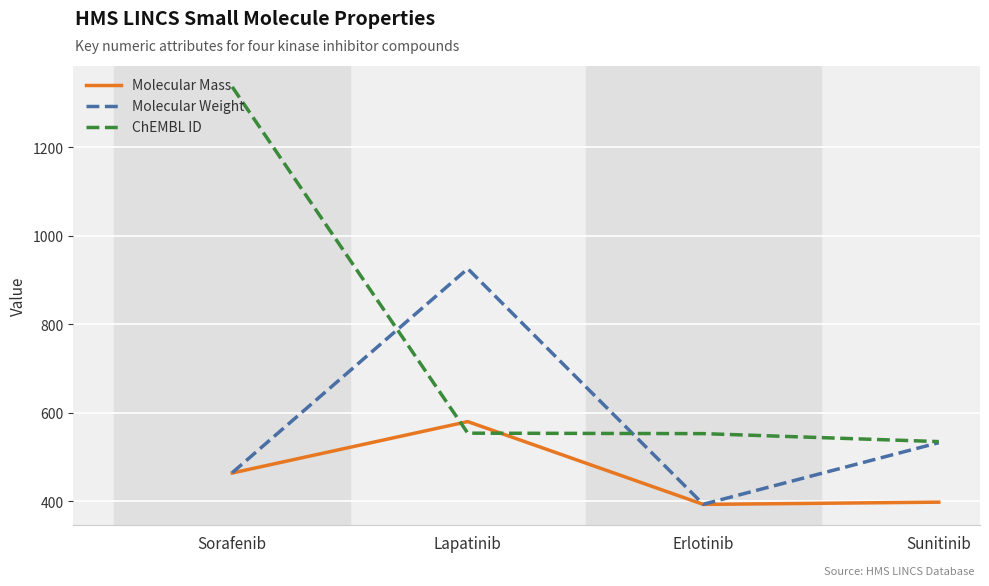

True or false: ChEMBL ID has a value of 204.8 at Sunitinib.

False